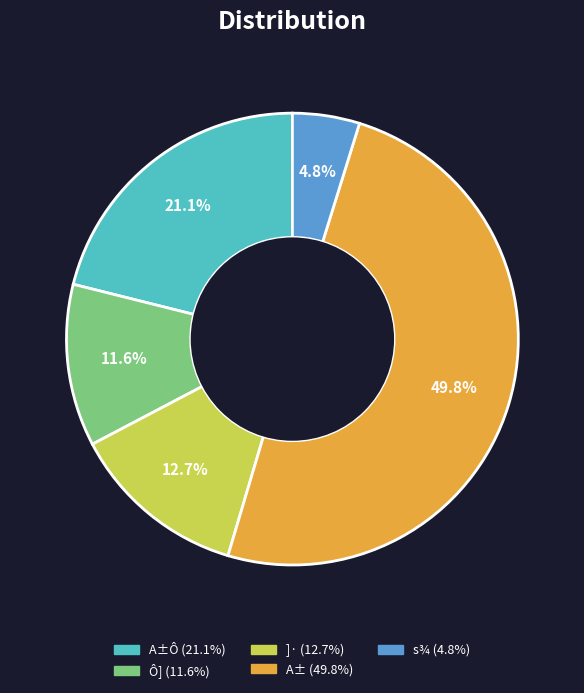

How many slices are in this pie chart?

5